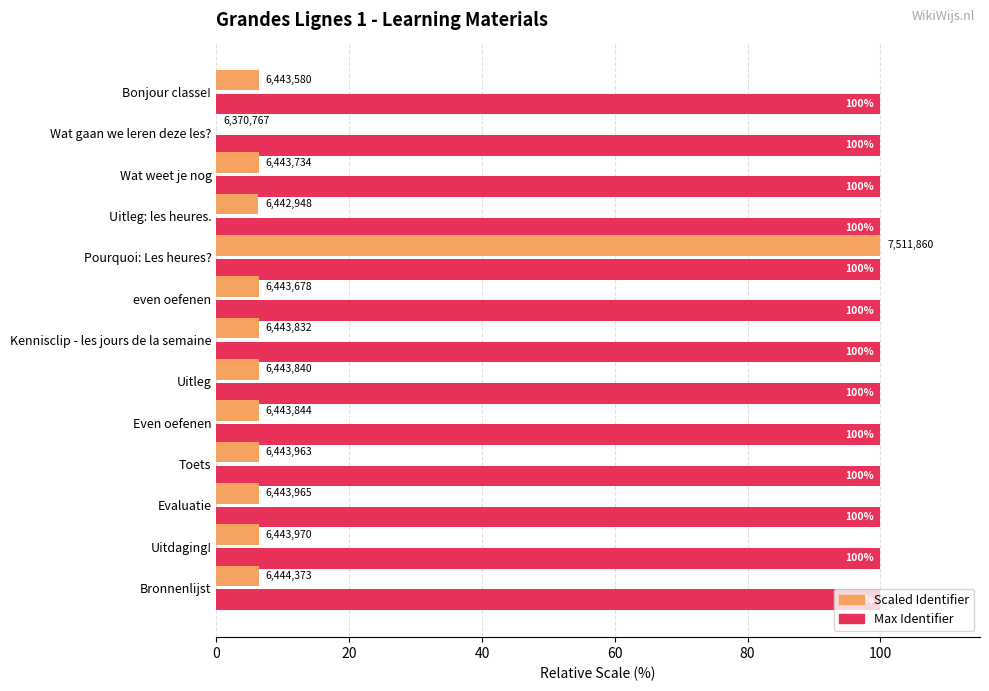

At which category is the sum across all series the highest?

Pourquoi: Les heures?